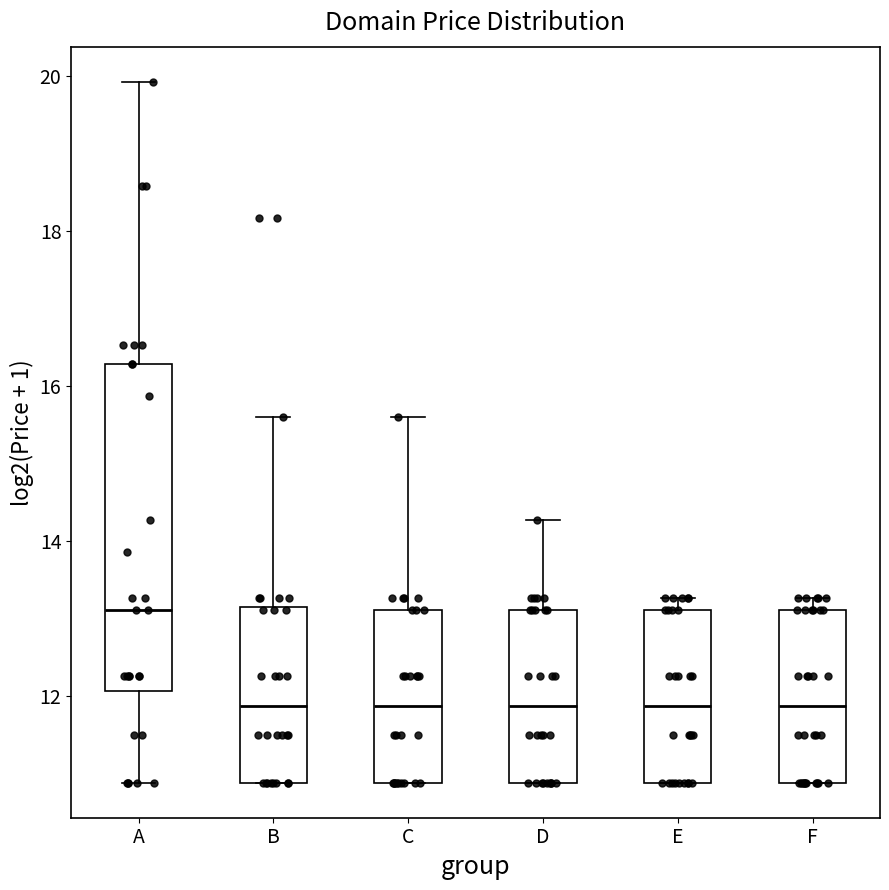

Comparing the boxes themselves (not the whiskers), which one is the tallest?

A